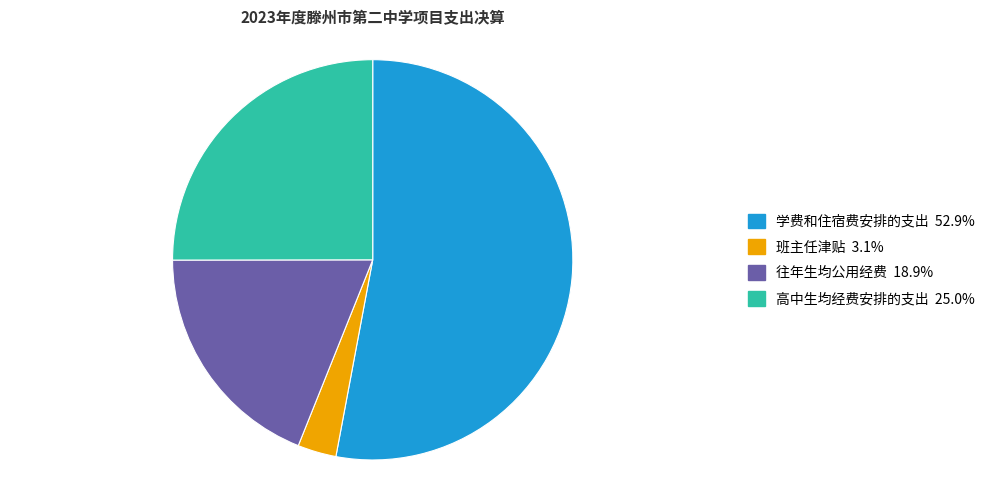

What is the smallest slice in the pie chart?

班主任津贴